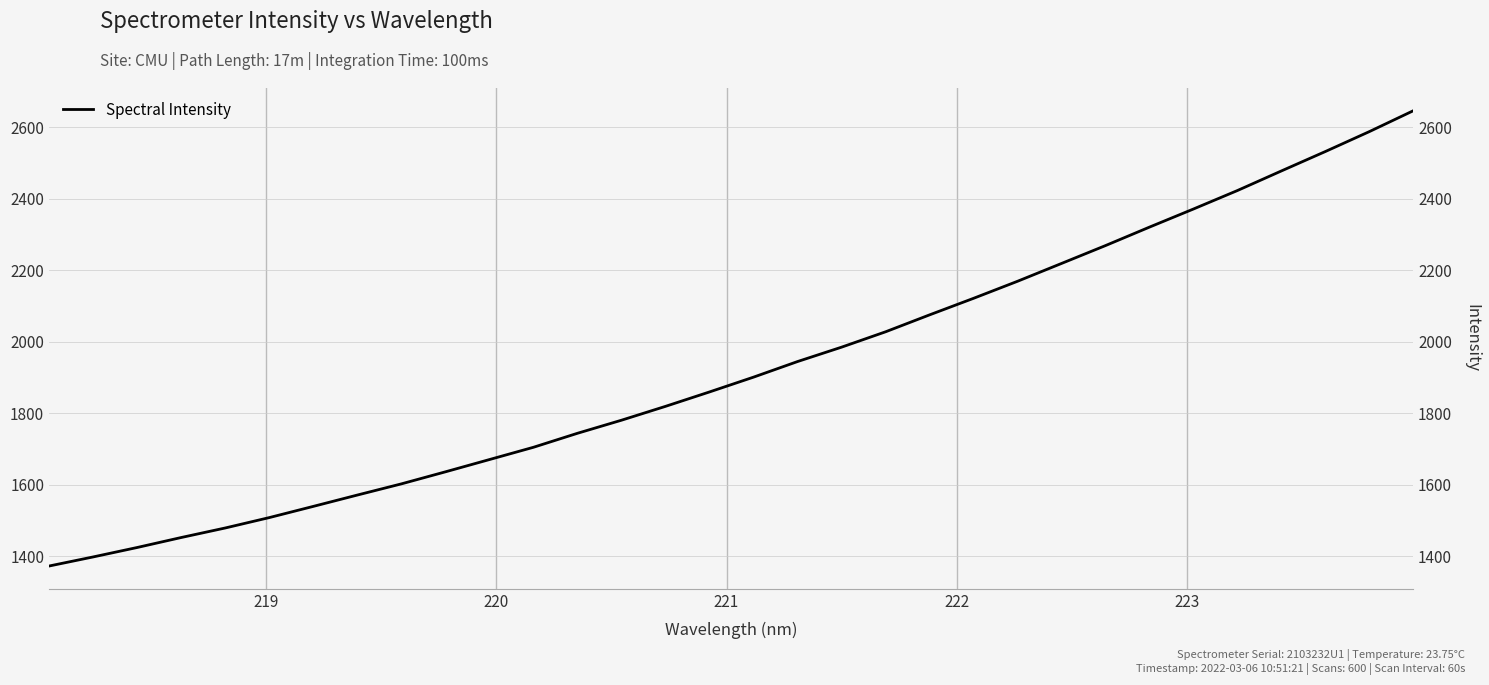

How many data points are less than 1900?

16